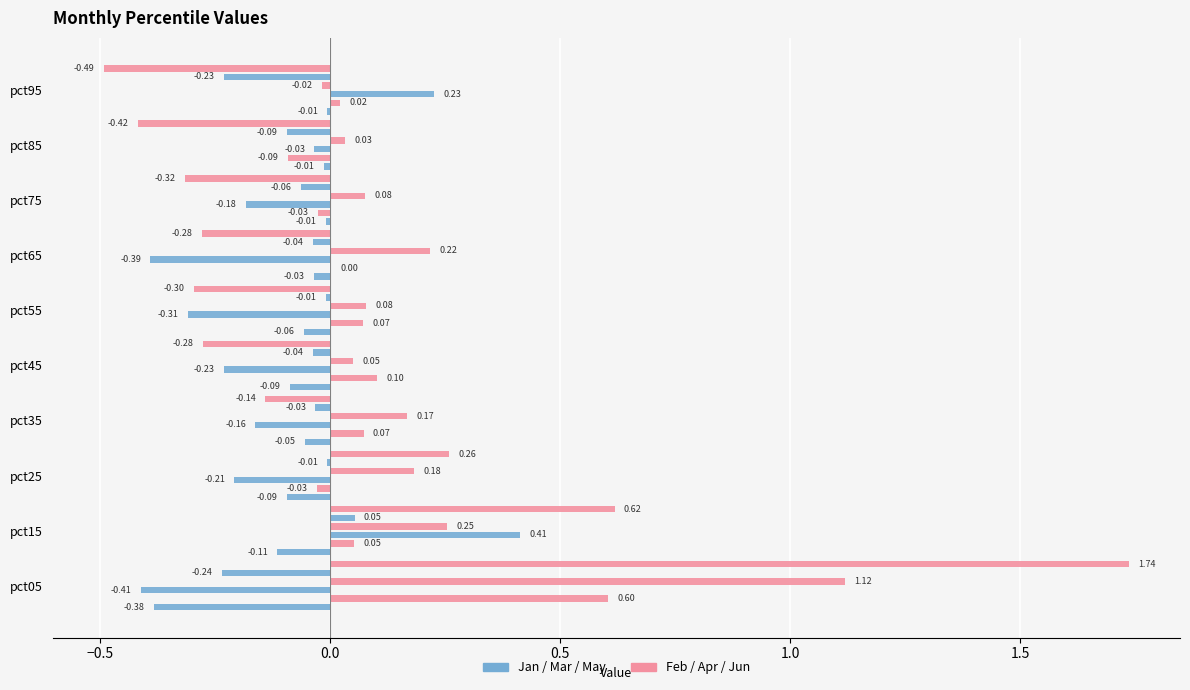

How many groups of bars are there?

10